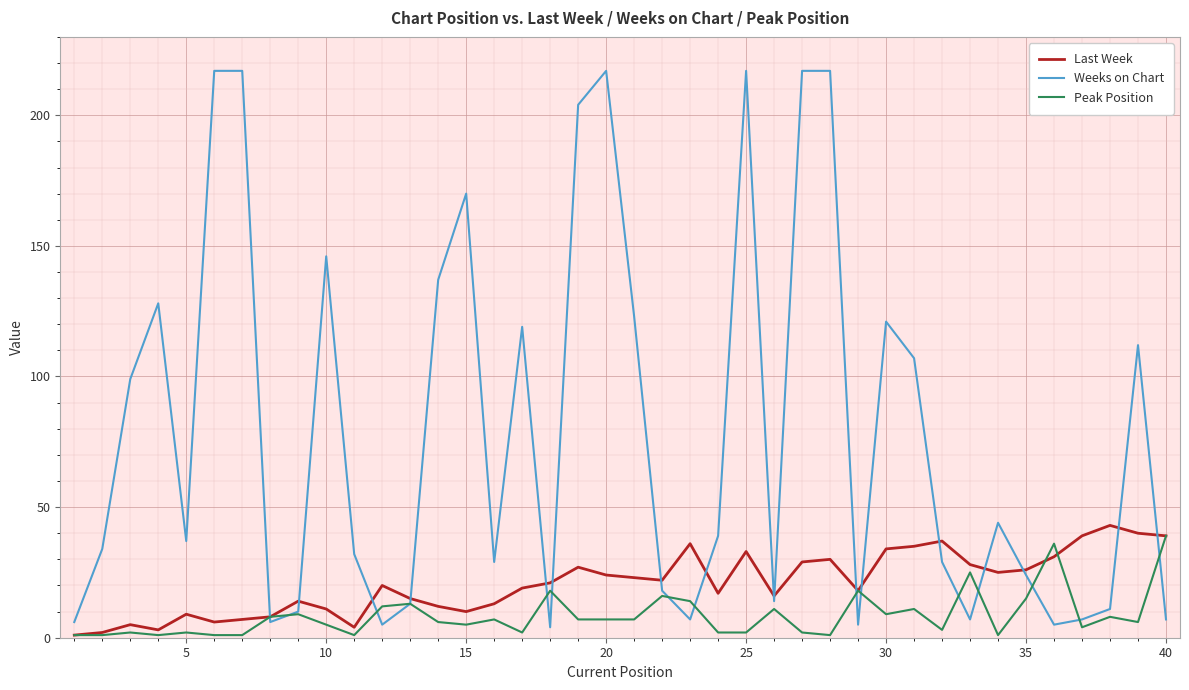

Rank the series by their average value, from highest to lowest.

Weeks on Chart, Last Week, Peak Position